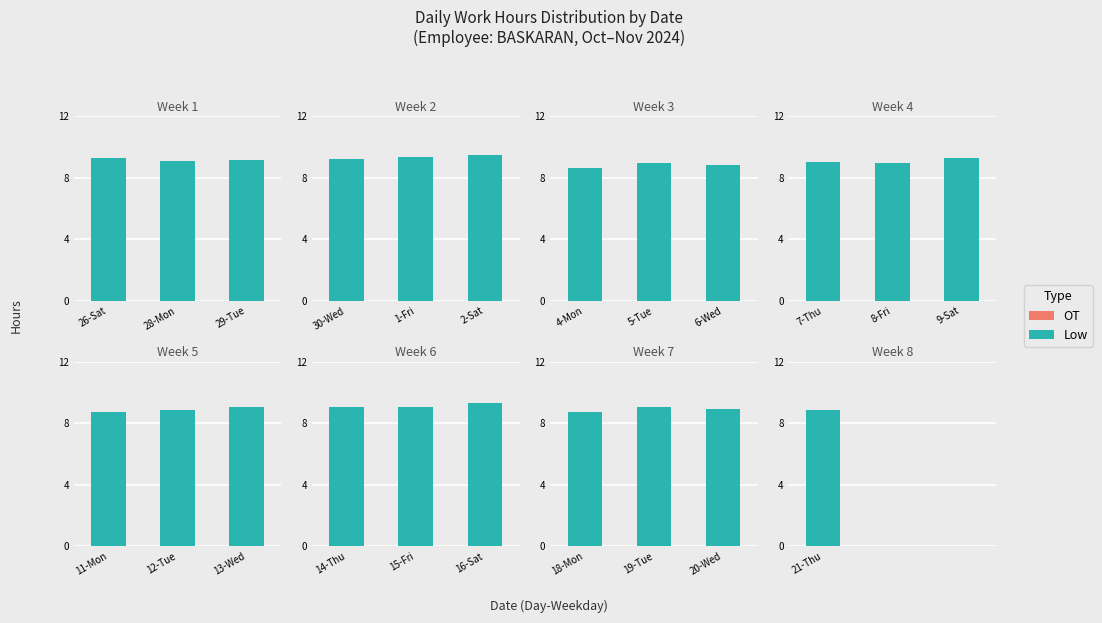

What is the label of the 2nd bar from the left?

28-Mon